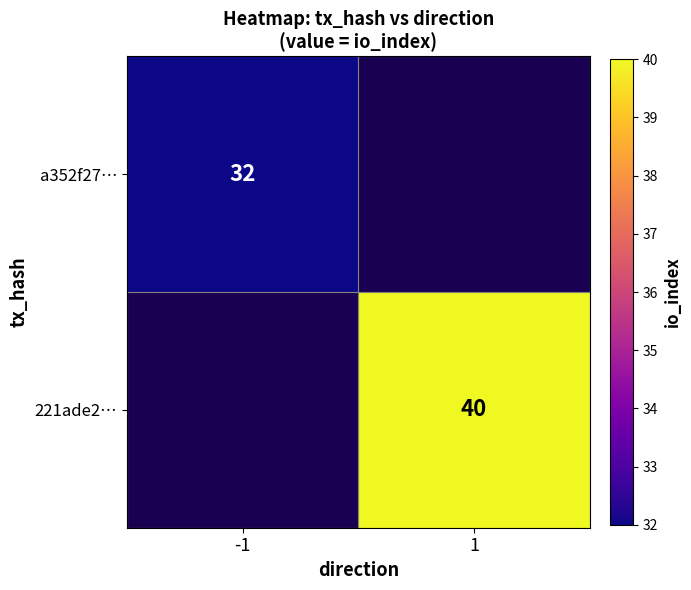

The a352f27… series shows 32 at -1. True or false?

True